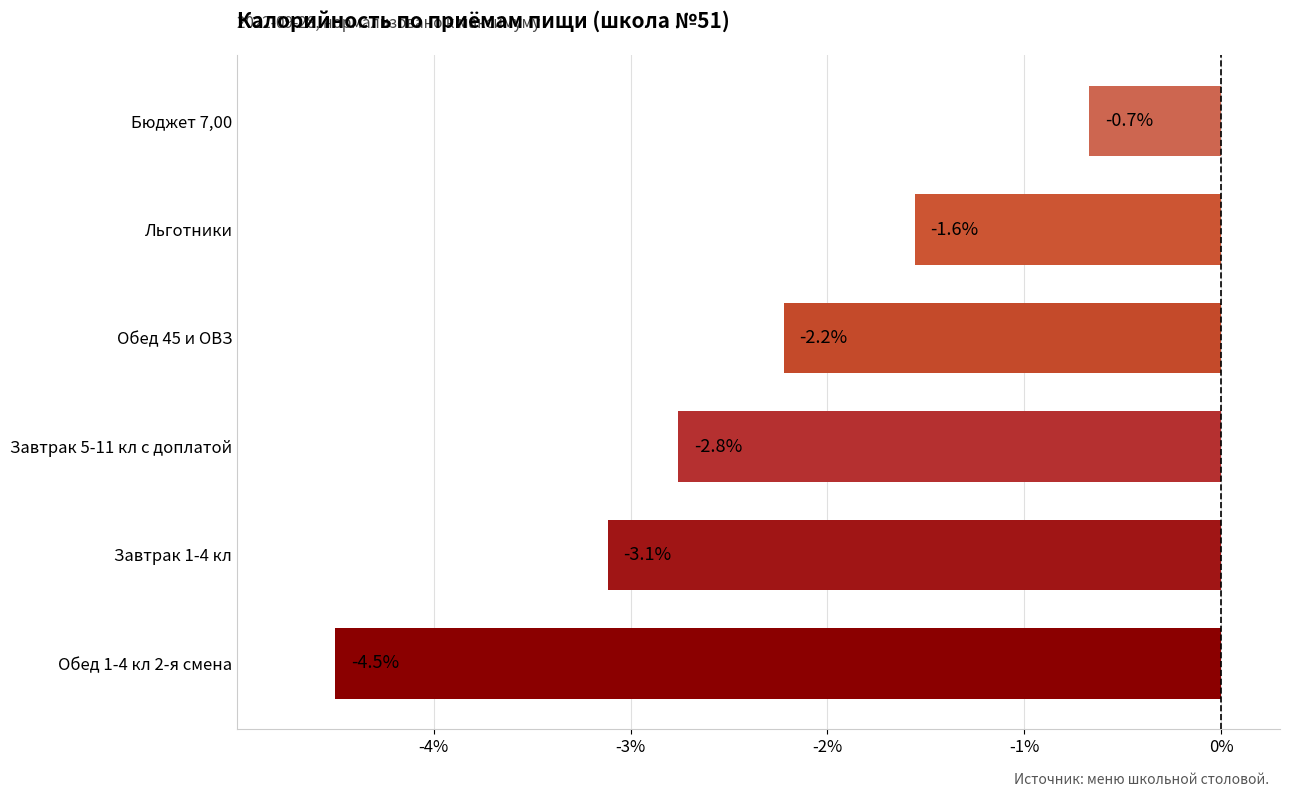

Reading top to bottom, what are all the values shown in this chart?

-0.7	-1.6	-2.2	-2.8	-3.1	-4.5